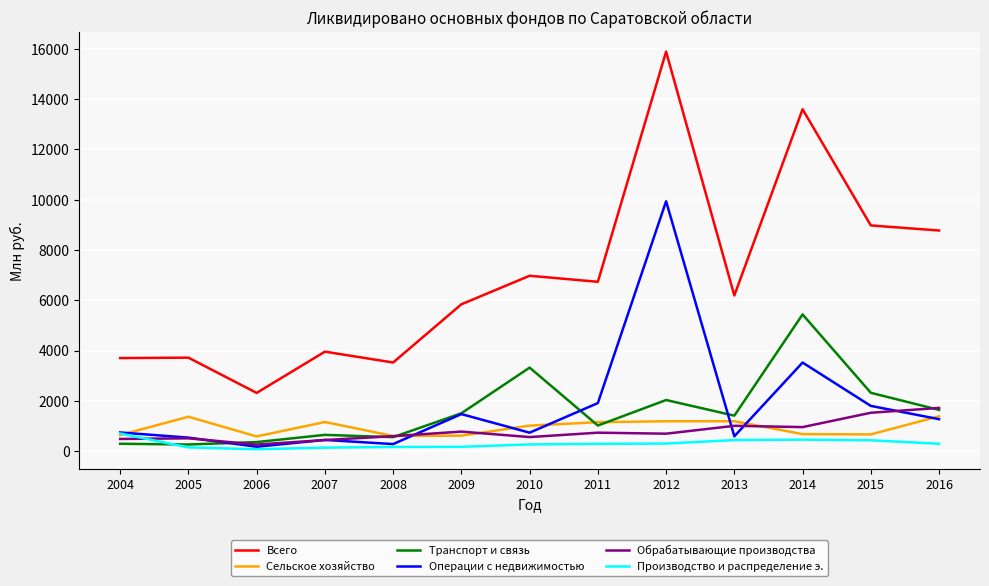

Between 2014 and 2015, which series saw the biggest shift?

Всего